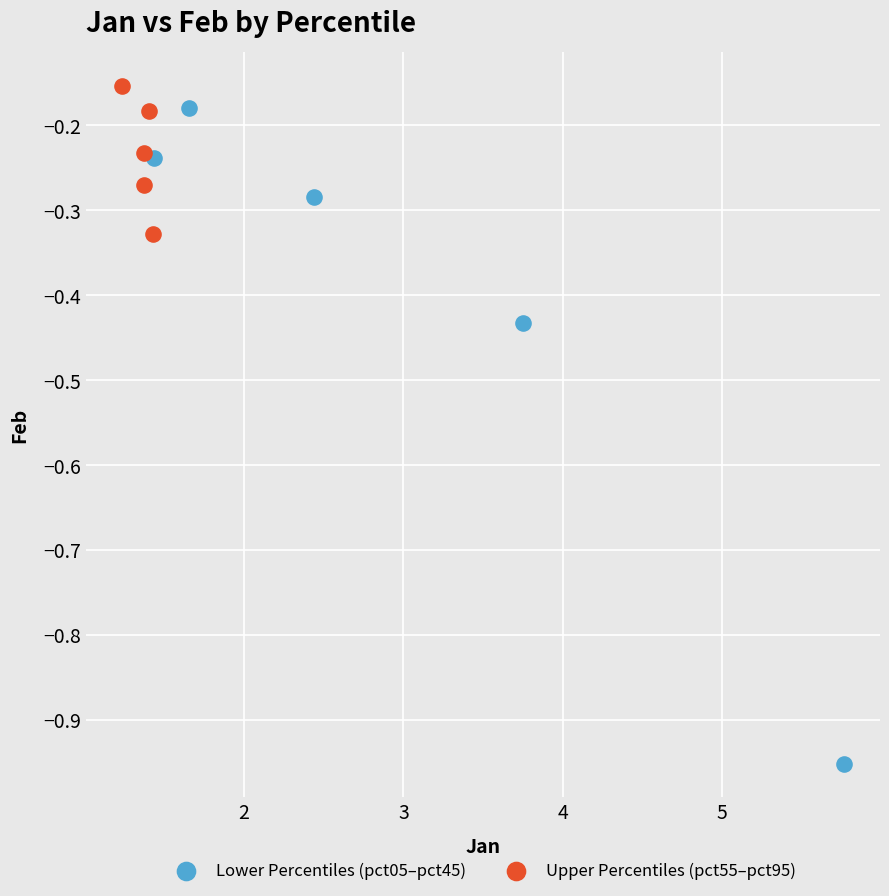

Which series reaches the minimum Y coordinate?

Lower Percentiles (pct05–pct45)